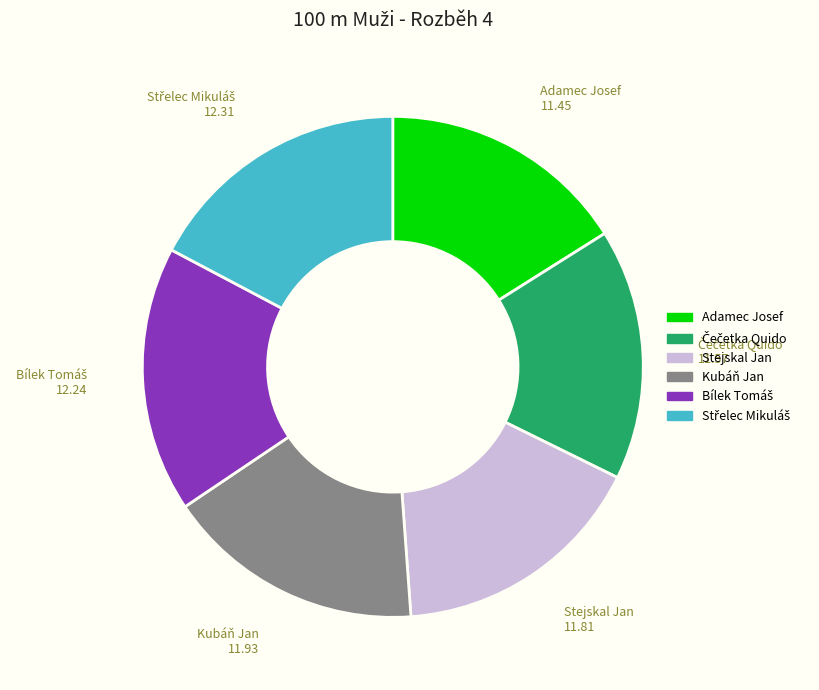

How many slices are in this pie chart?

6